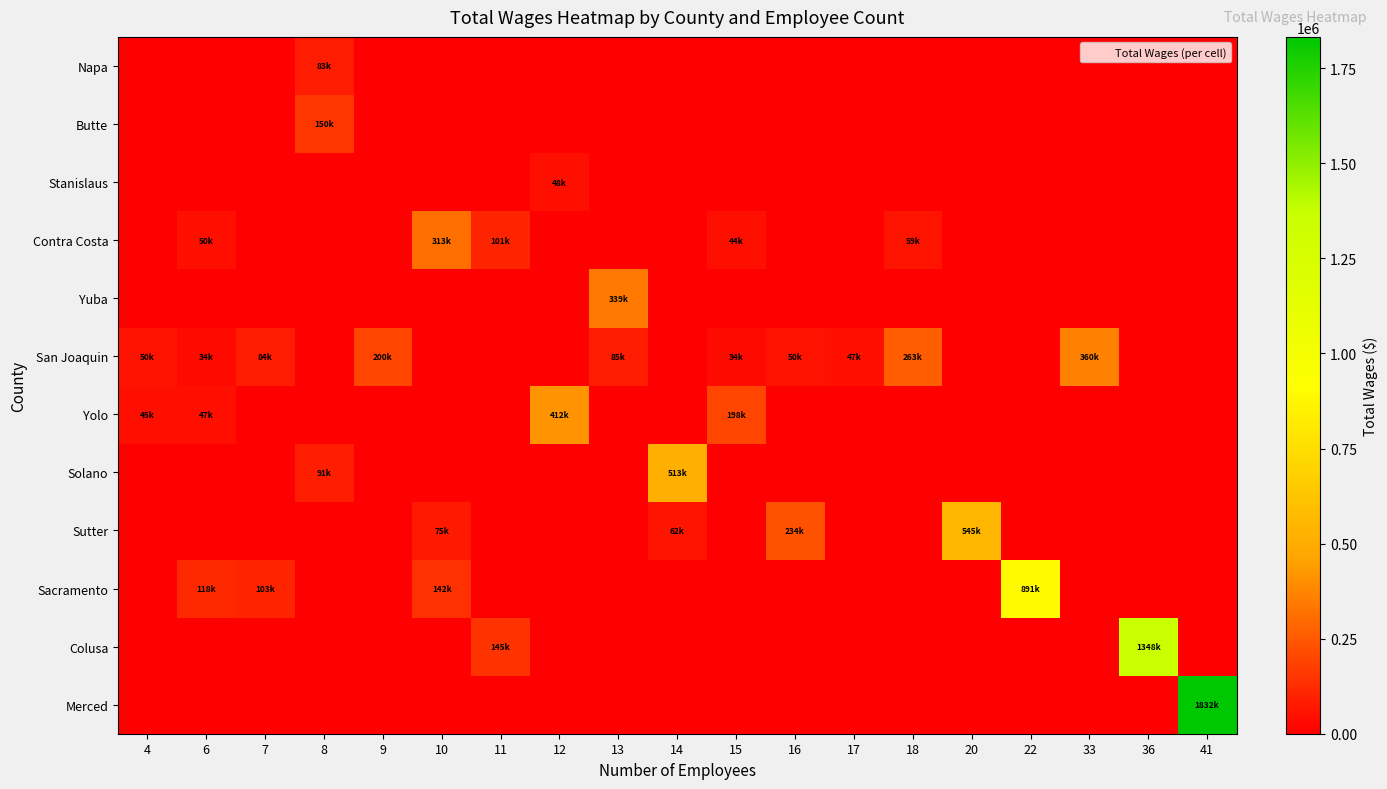

What is the total value across all series at 9?

199975